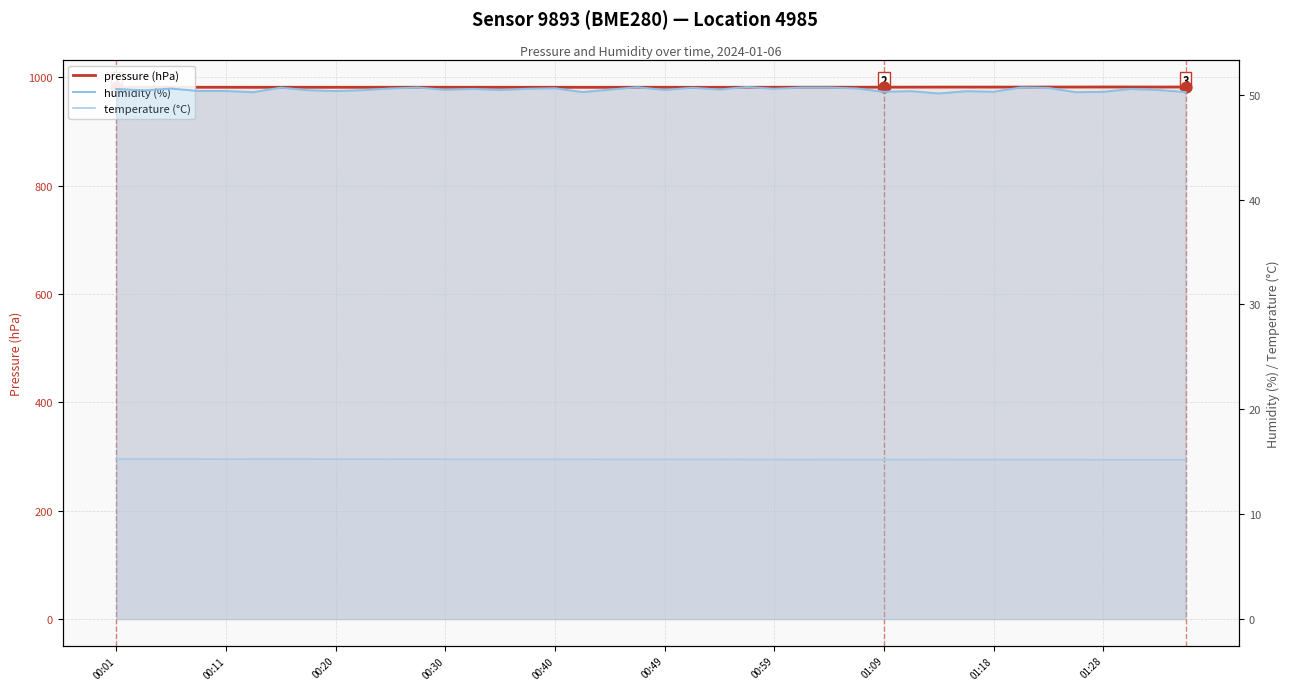

Which series has the largest total across all categories?

pressure (hPa)